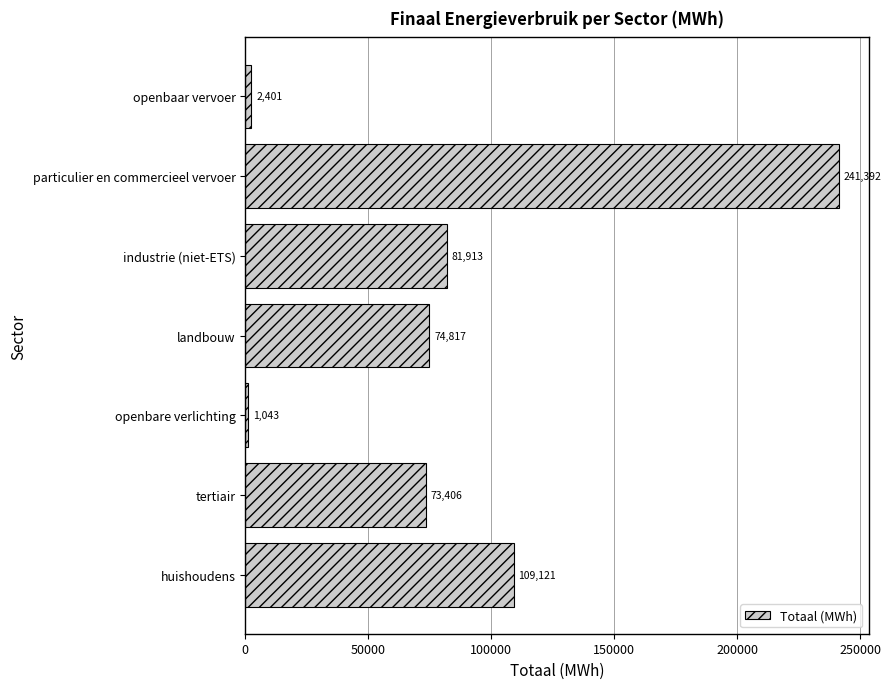

The chart shows a value of 1042.7 at openbare verlichting. True or false?

True